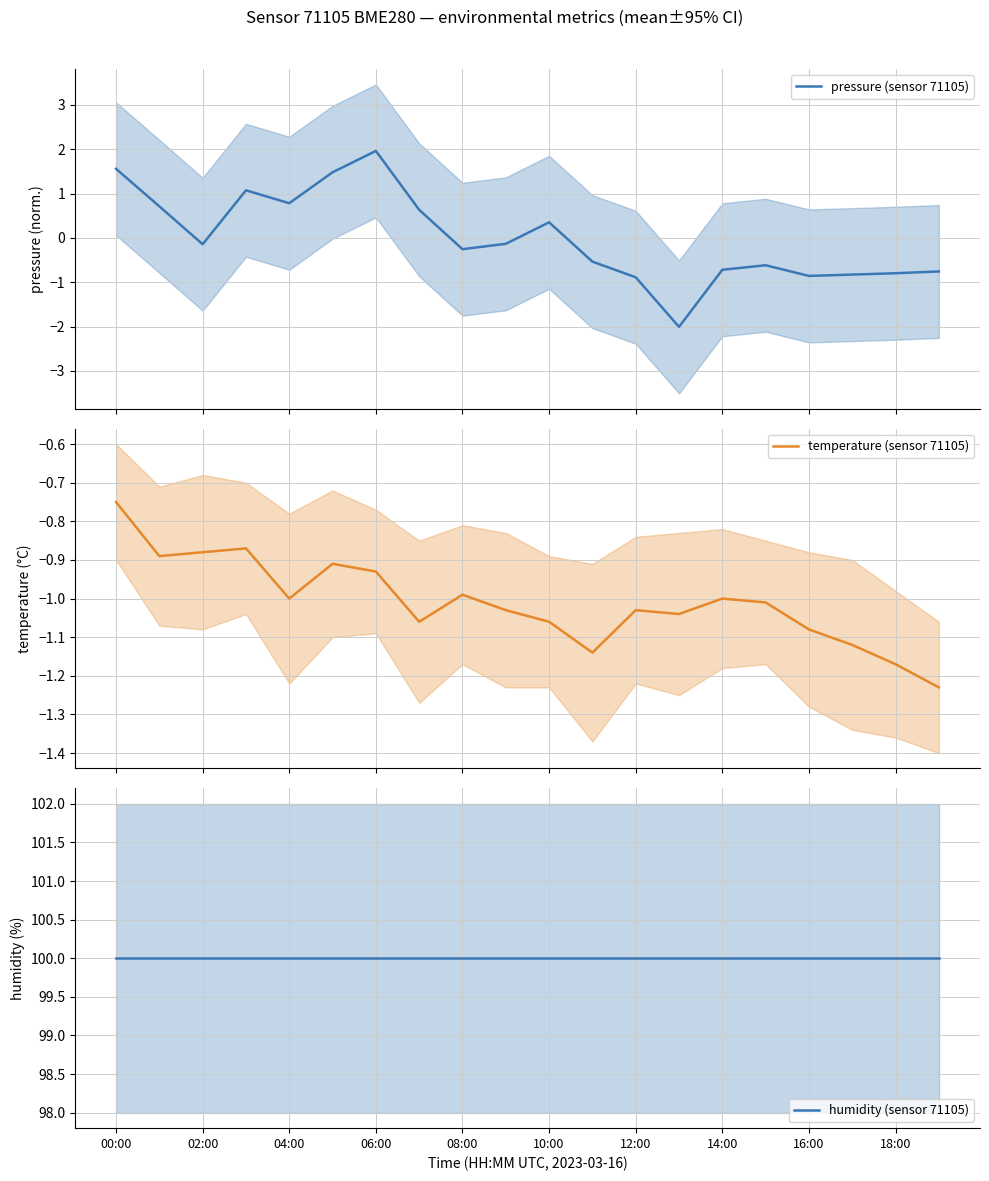

What is the difference between the second highest and minimum values in the pressure (sensor 71105) series?

3.6